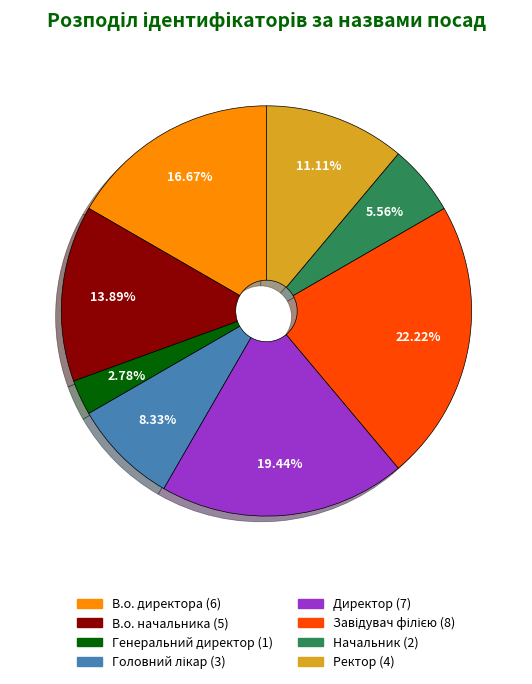

Which category has the smallest portion of the pie?

Генеральний директор